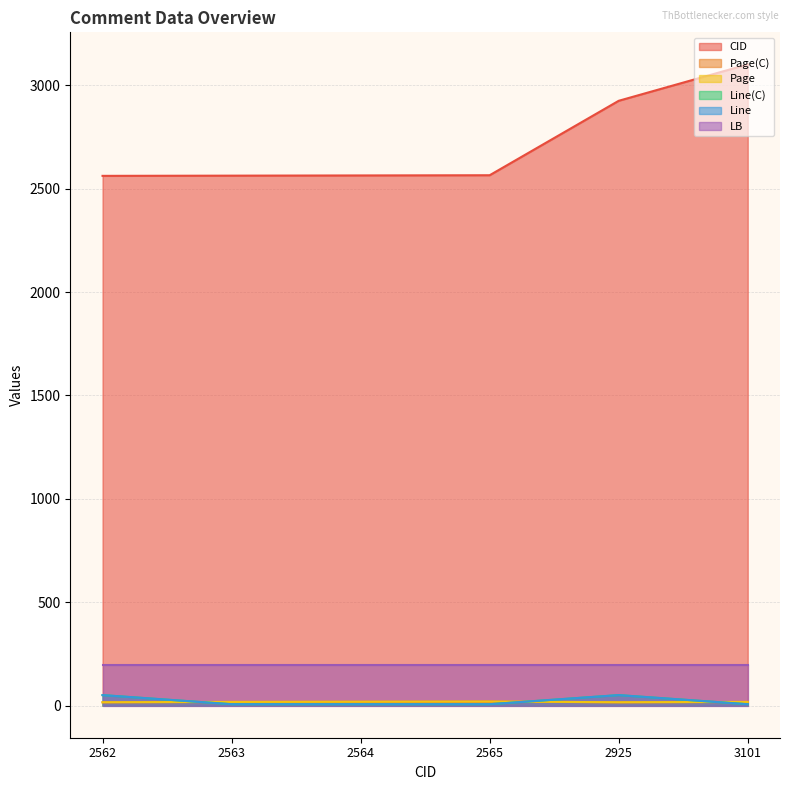

What is the sum of all Line values?

130.0